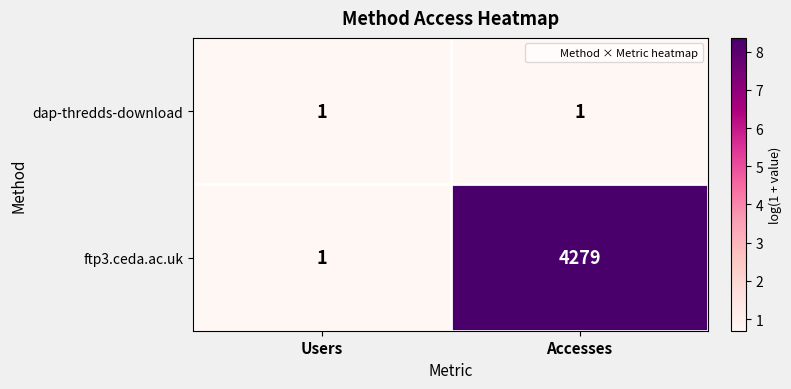

At which label does ftp3.ceda.ac.uk reach its minimum?

Users